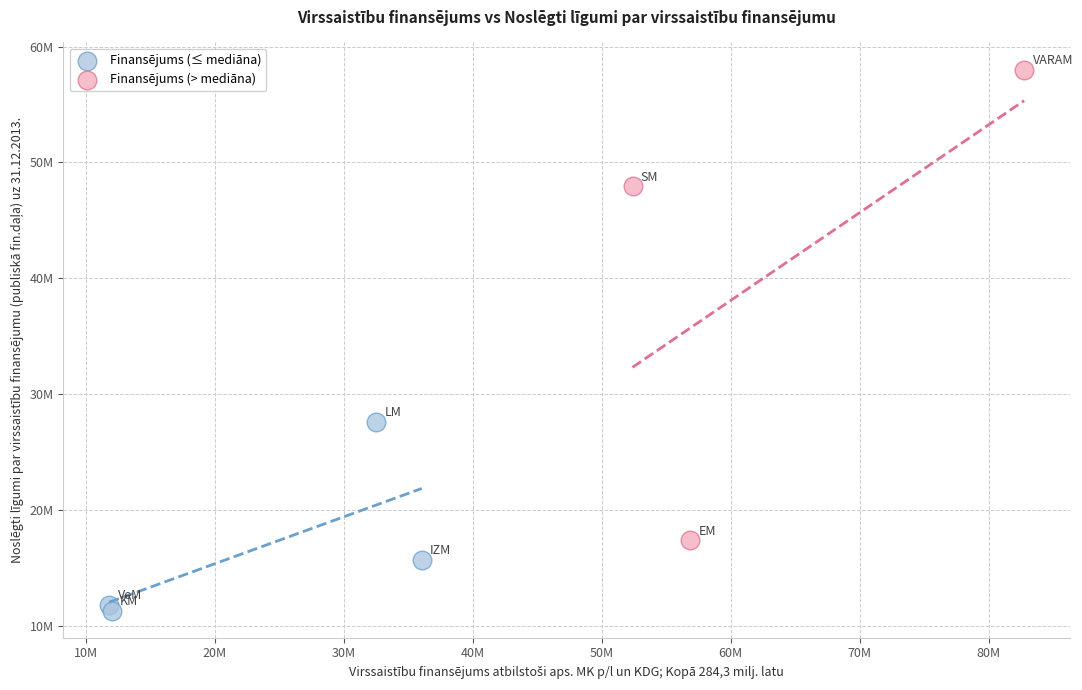

What are all the series names shown in the legend?

Finansējums (≤ mediāna), Finansējums (> mediāna)